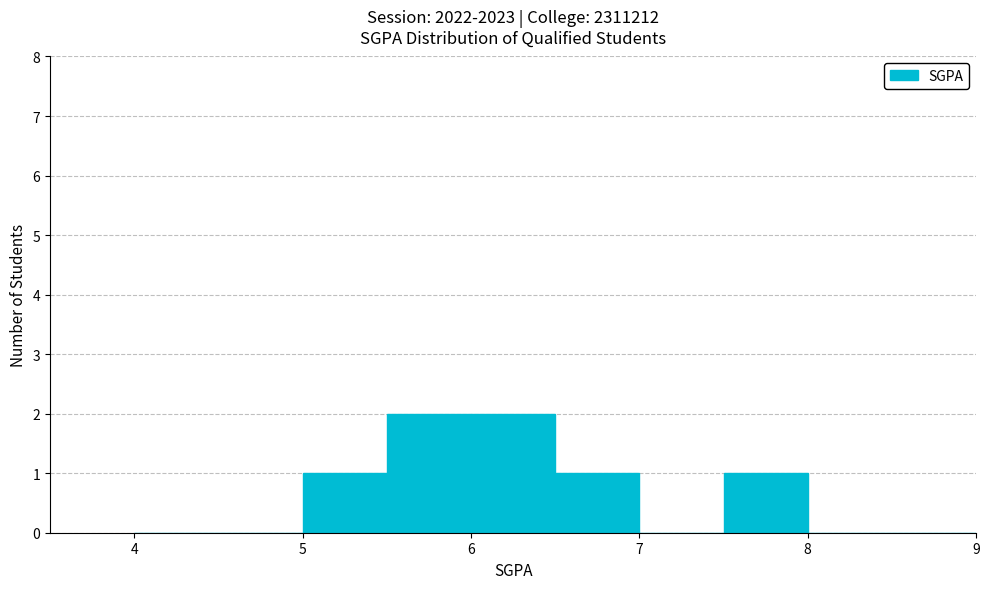

What is the height of the bar covering 5.5 to 6.0 on the x-axis? The values are not printed on the chart, so give them approximately, as read against the axis.

2